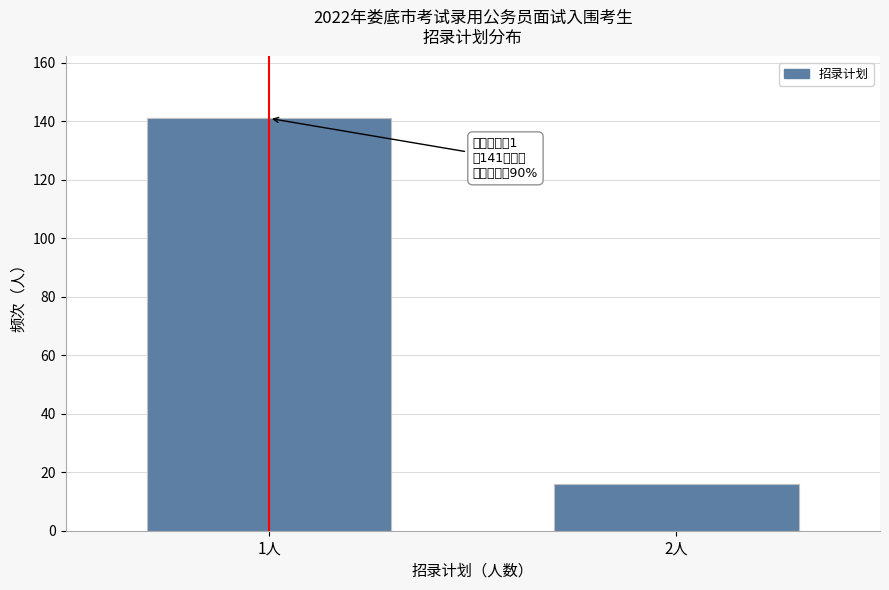

Reading left to right, extract all data points from this chart.

1人=141	2人=16